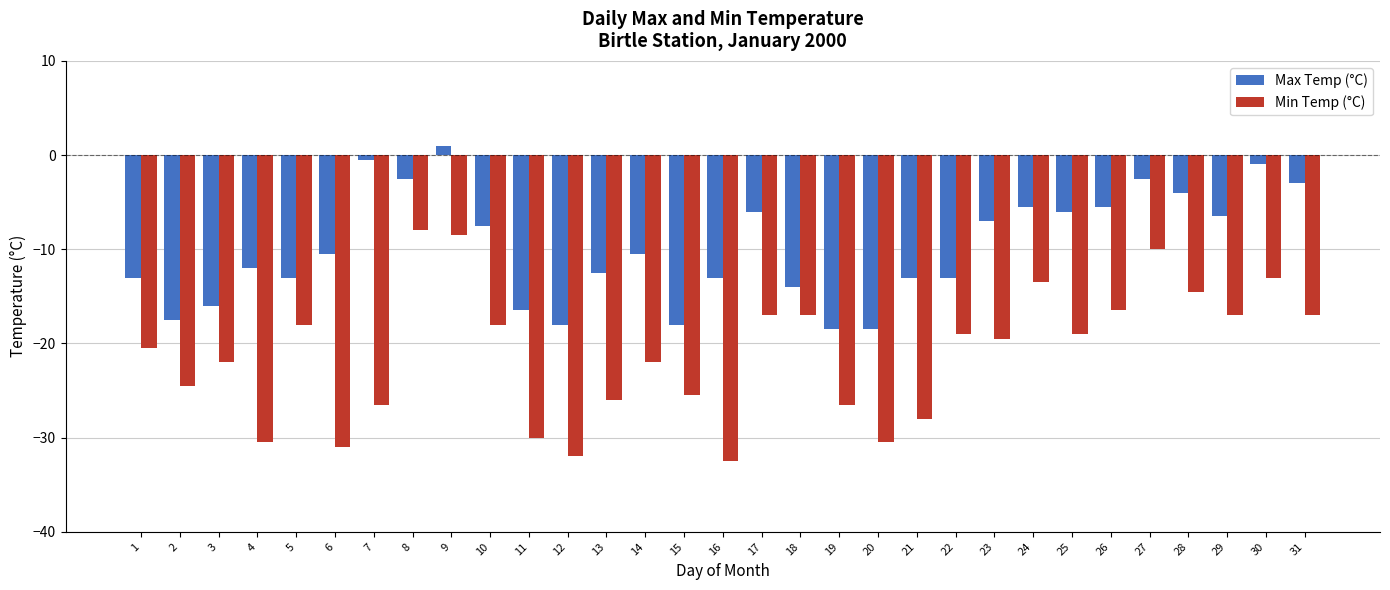

Which series has the largest range (max minus min)?

Min Temp (°C)